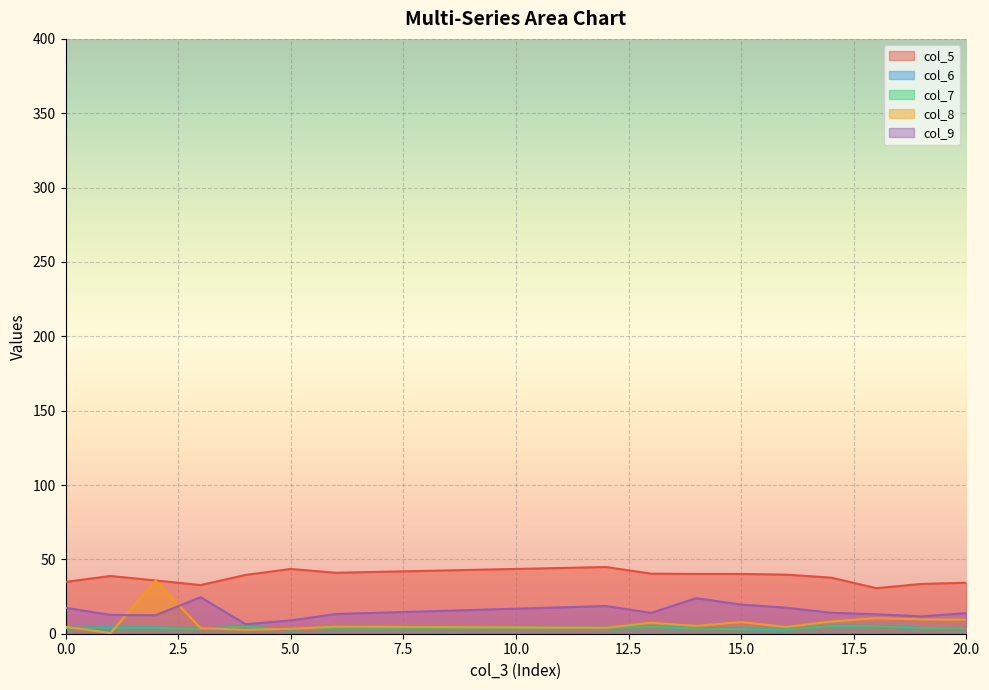

At how many categories does at least one series exceed 5?

16